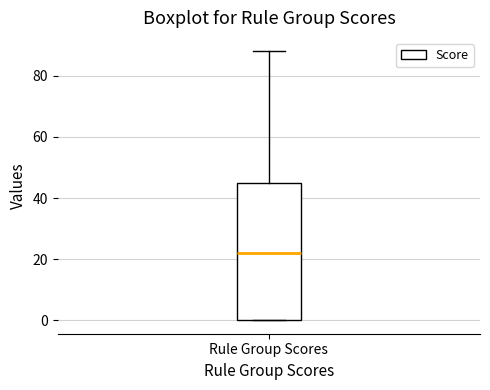

Where is the upper edge of the box for Rule Group Scores on the y-axis? The values are not printed on the chart, so give them approximately, as read against the axis.

46